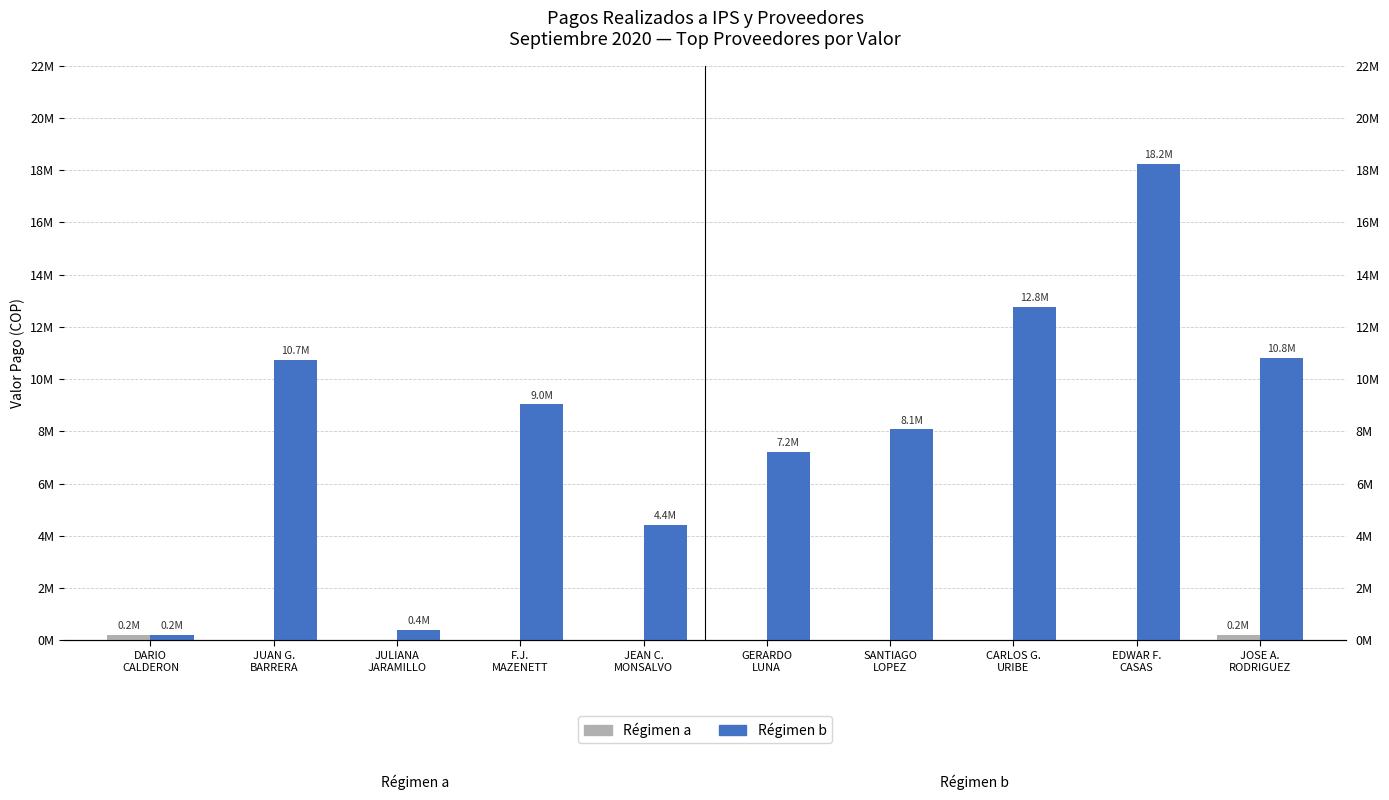

What is the value of the Régimen a bar at the 10th from the left?

203187